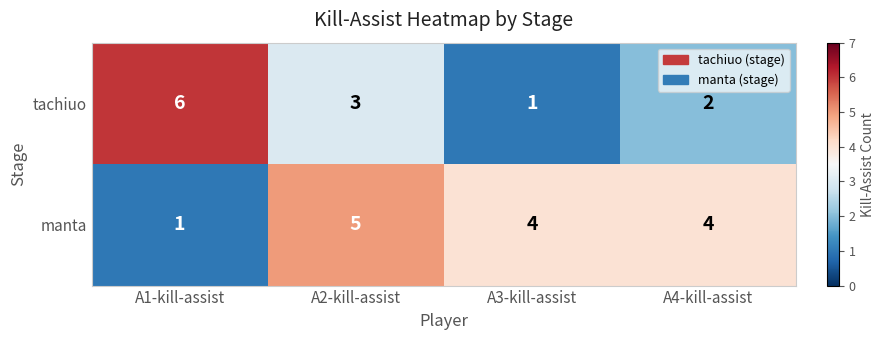

What is the spread (max minus min) of values at A4-kill-assist?

2